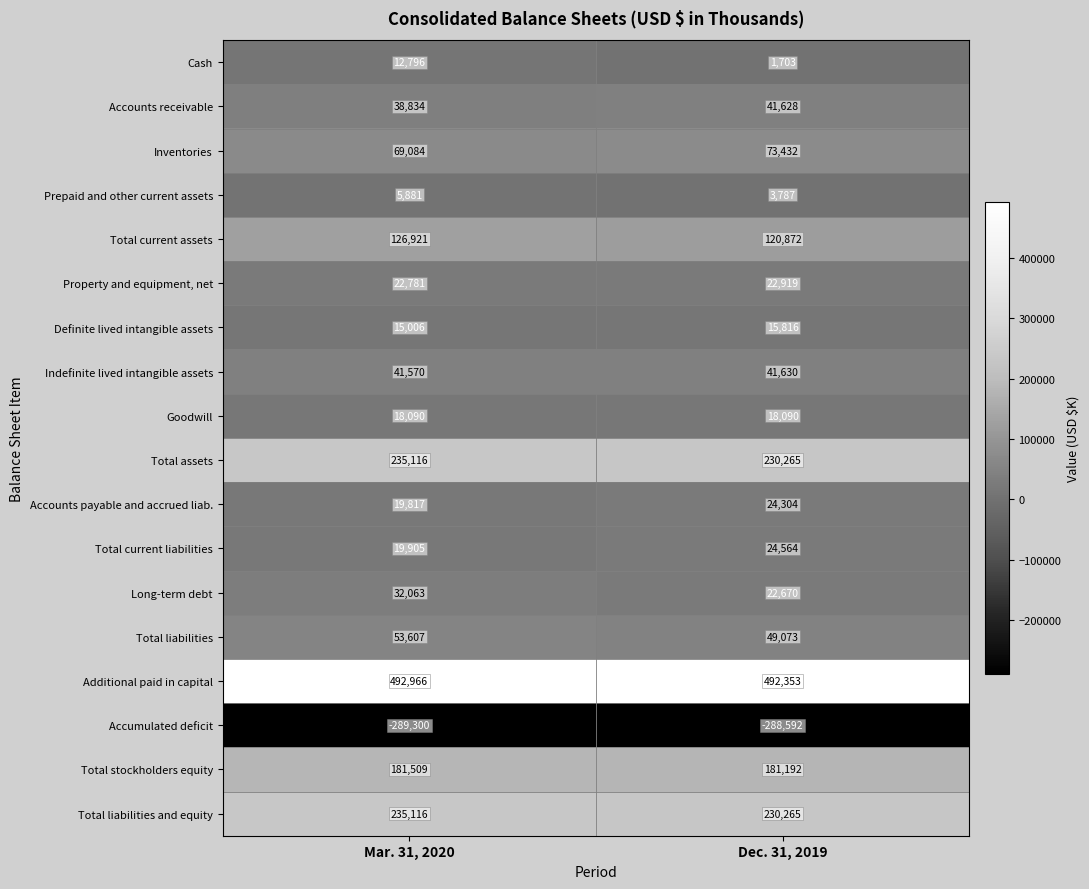

Read the Definite lived intangible assets value at Mar. 31, 2020, to the nearest 100.

15000